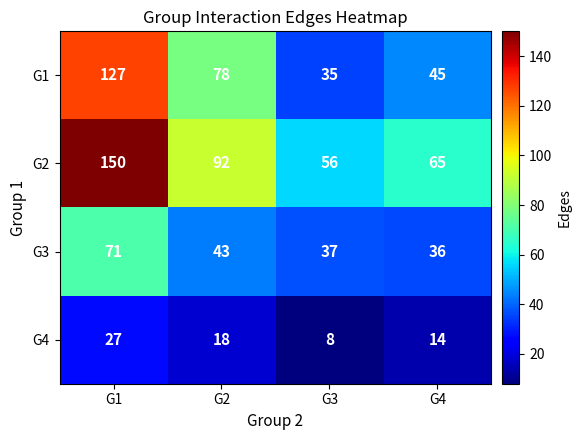

How many series are shown in this chart?

4